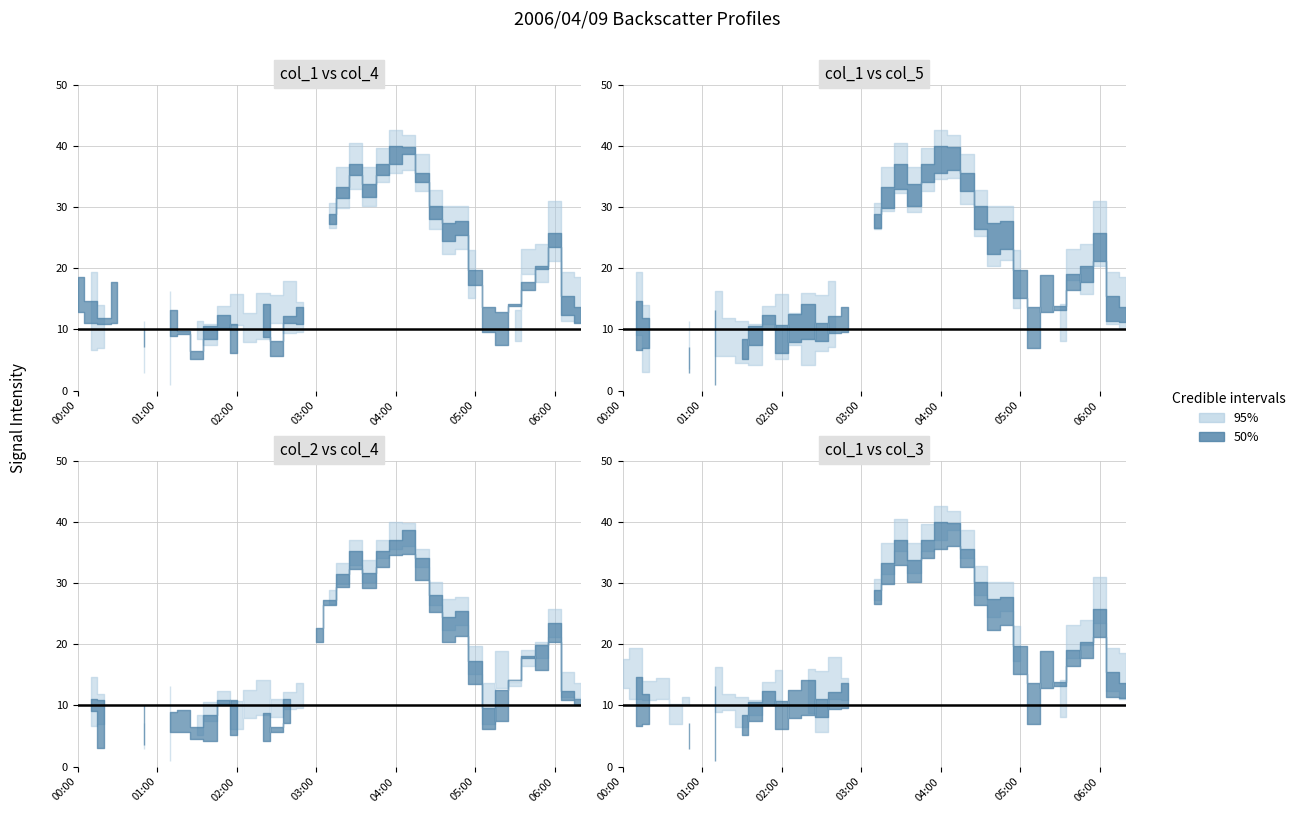

Which series ends up on top after the final intersection of col_5 and col_1?

col_1